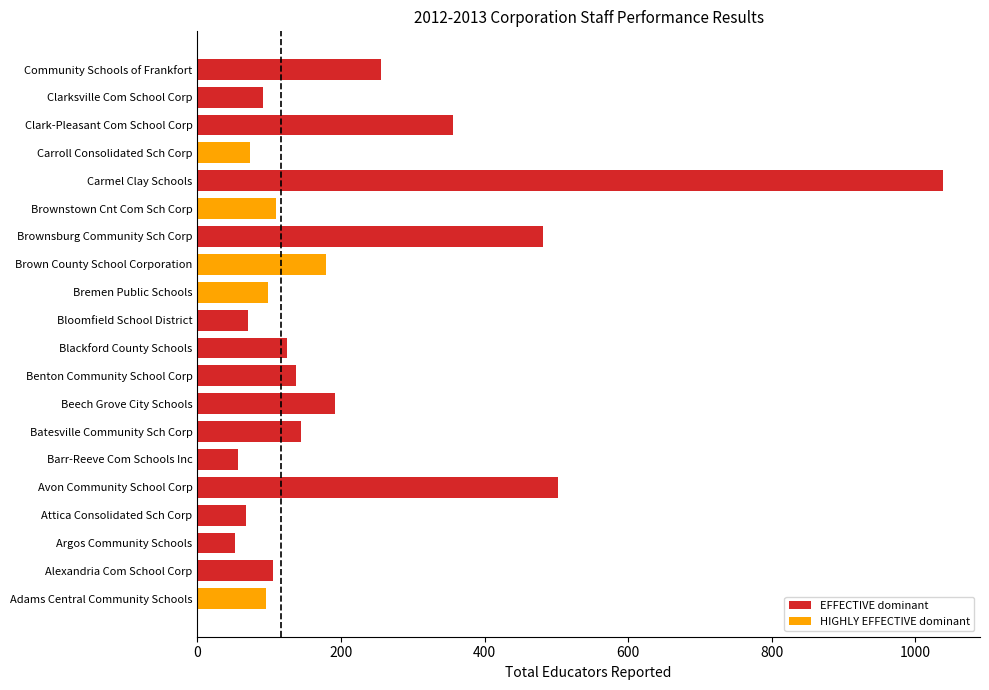

How many bars are there in total?

20